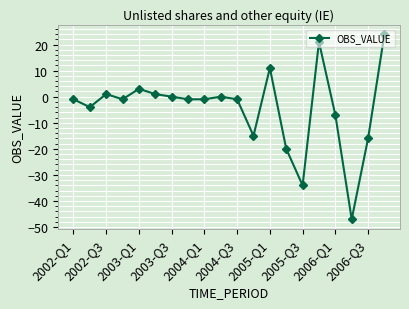

Reading left to right, extract all data points from this chart.

-1	-4	1	-1	3	1	0	-1	-1	0	-1	-15	11	-20	-34	21	-7	-47	-16	24